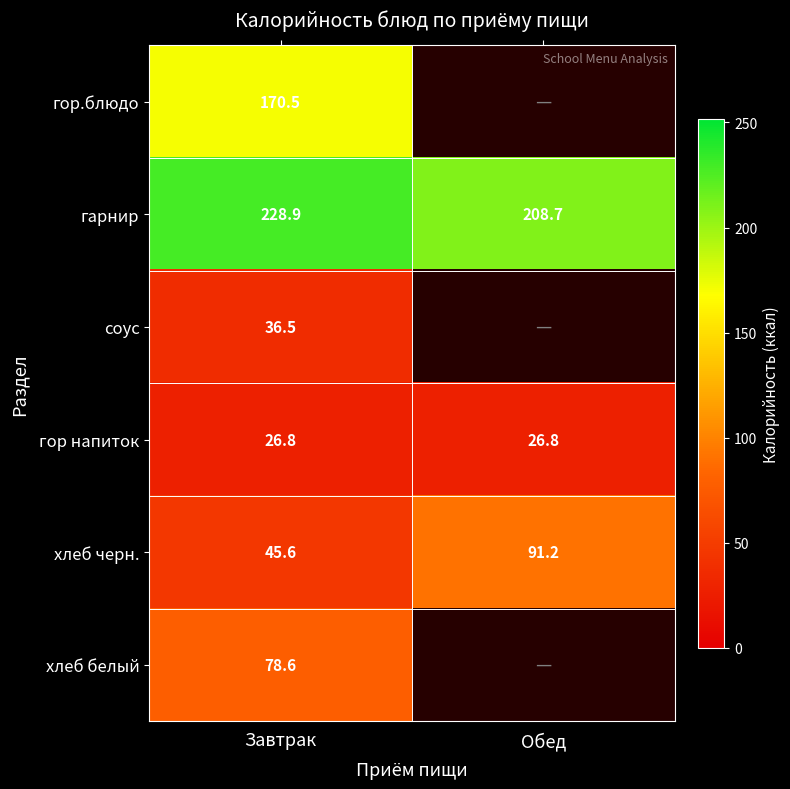

Which has a higher value, Завтрак or Обед?

Обед